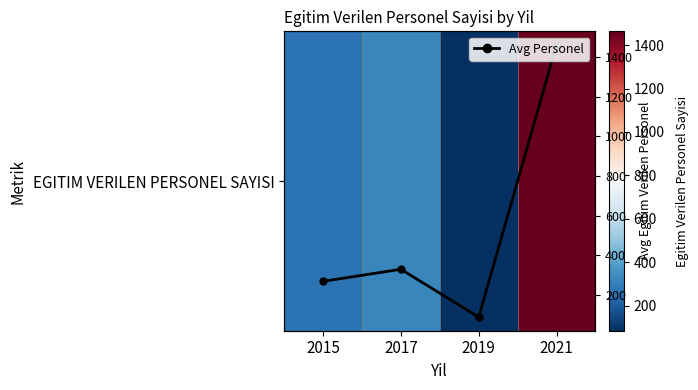

What is the smallest value displayed?

86